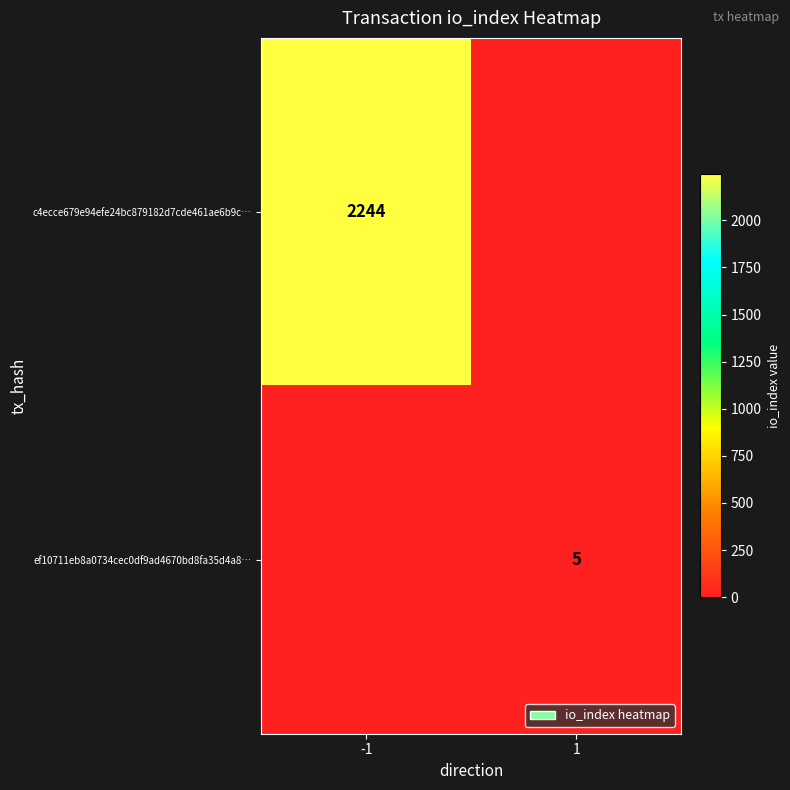

Is the value of c4ecce679e94efe24bc879182d7cde461ae6b9c… at -1 greater than the value of ef10711eb8a0734cec0df9ad4670bd8fa35d4a8… at 1?

Yes